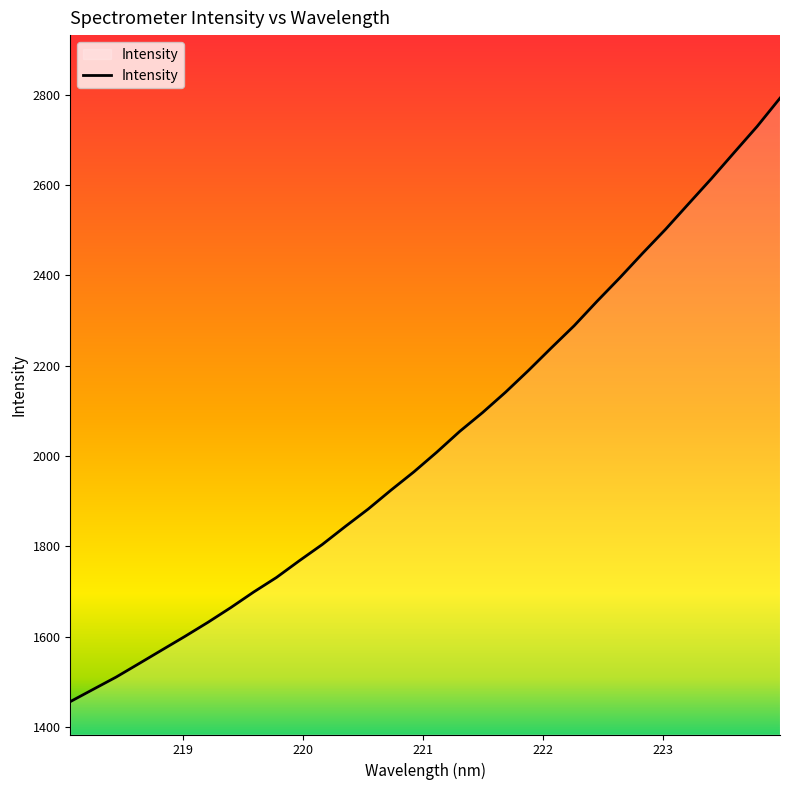

What is the average value?

2035.7